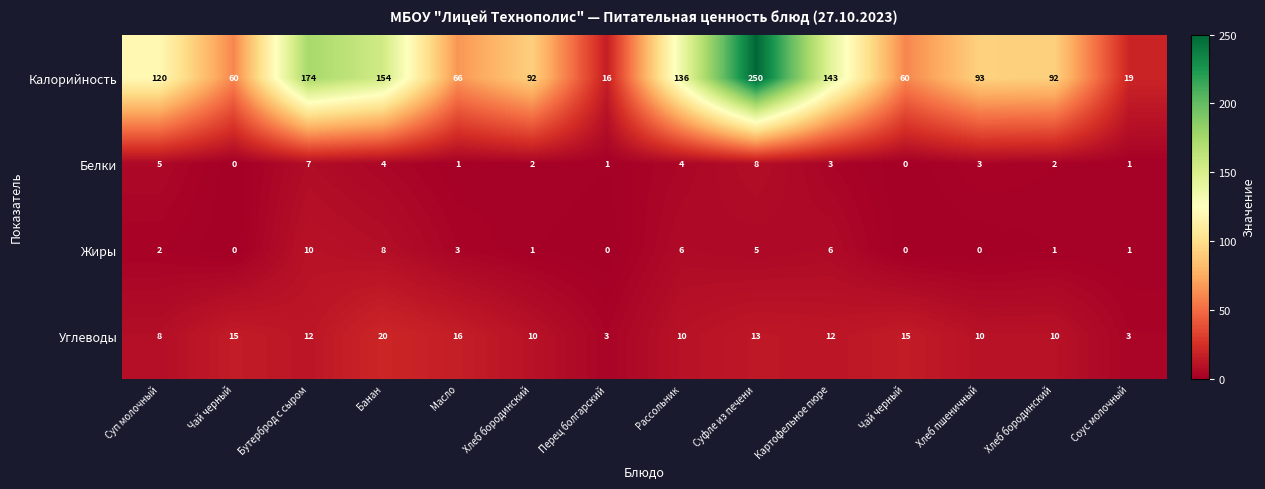

What is the spread (max minus min) of values at Перец болгарский?

16